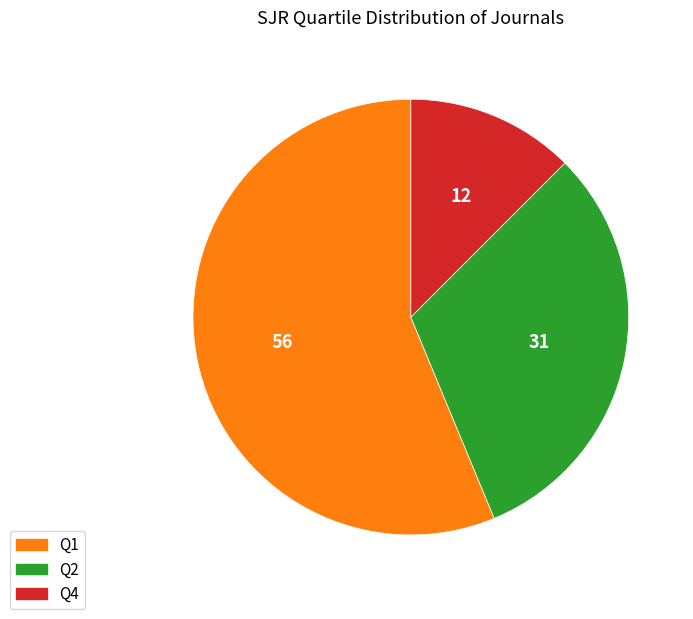

Does any single category account for the majority?

Yes